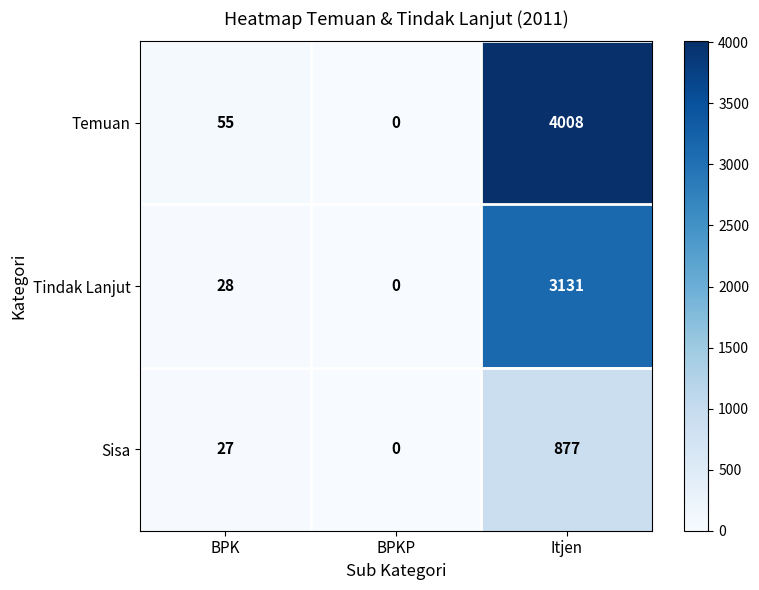

What is the difference between the Sisa values at BPKP and Itjen?

877